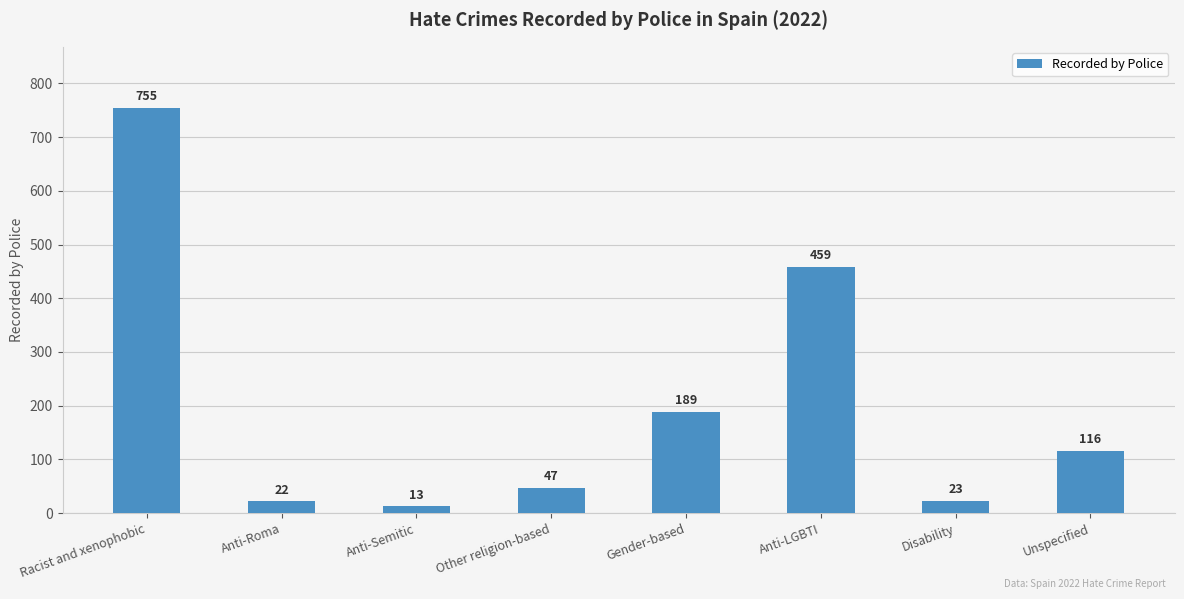

Reading left to right, extract all data points from this chart.

Racist and xenophobic=755	Anti-Roma=22	Anti-Semitic=13	Other religion-based=47	Gender-based=189	Anti-LGBTI=459	Disability=23	Unspecified=116